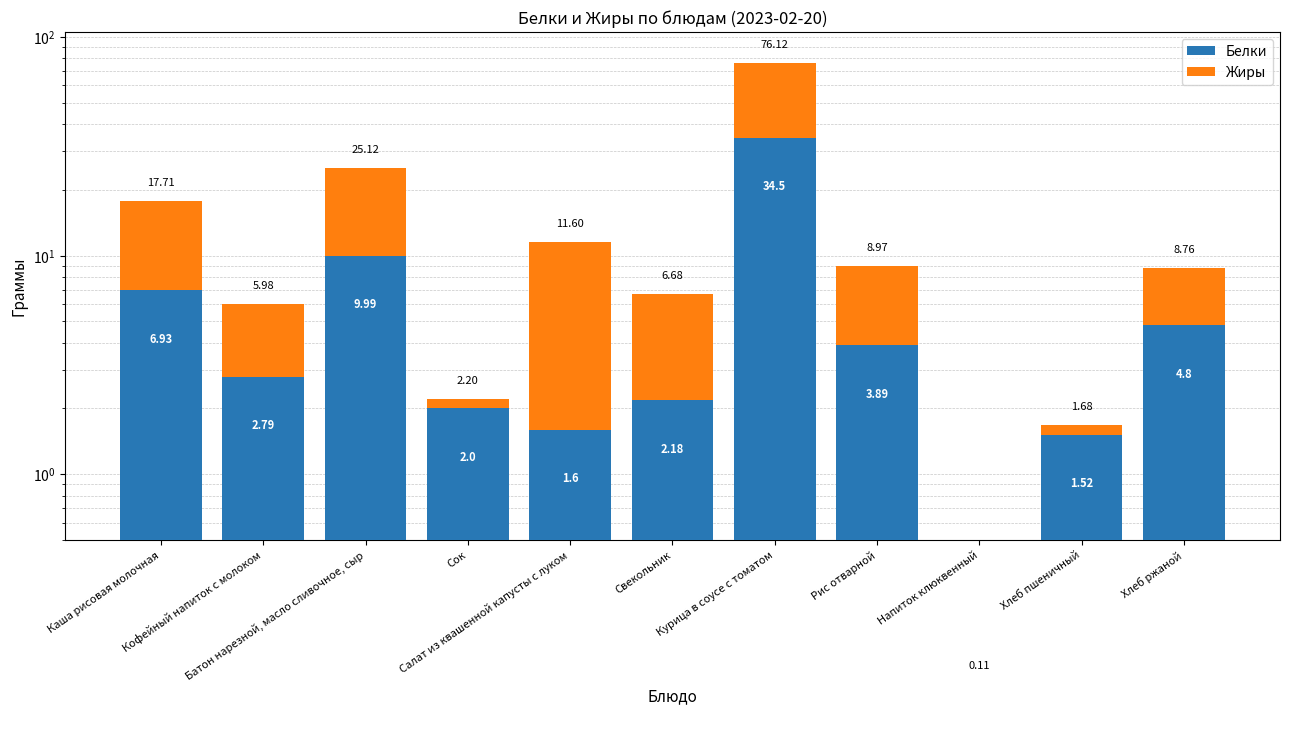

The value of Белки at Рис отварной is 3.9. True or false?

True